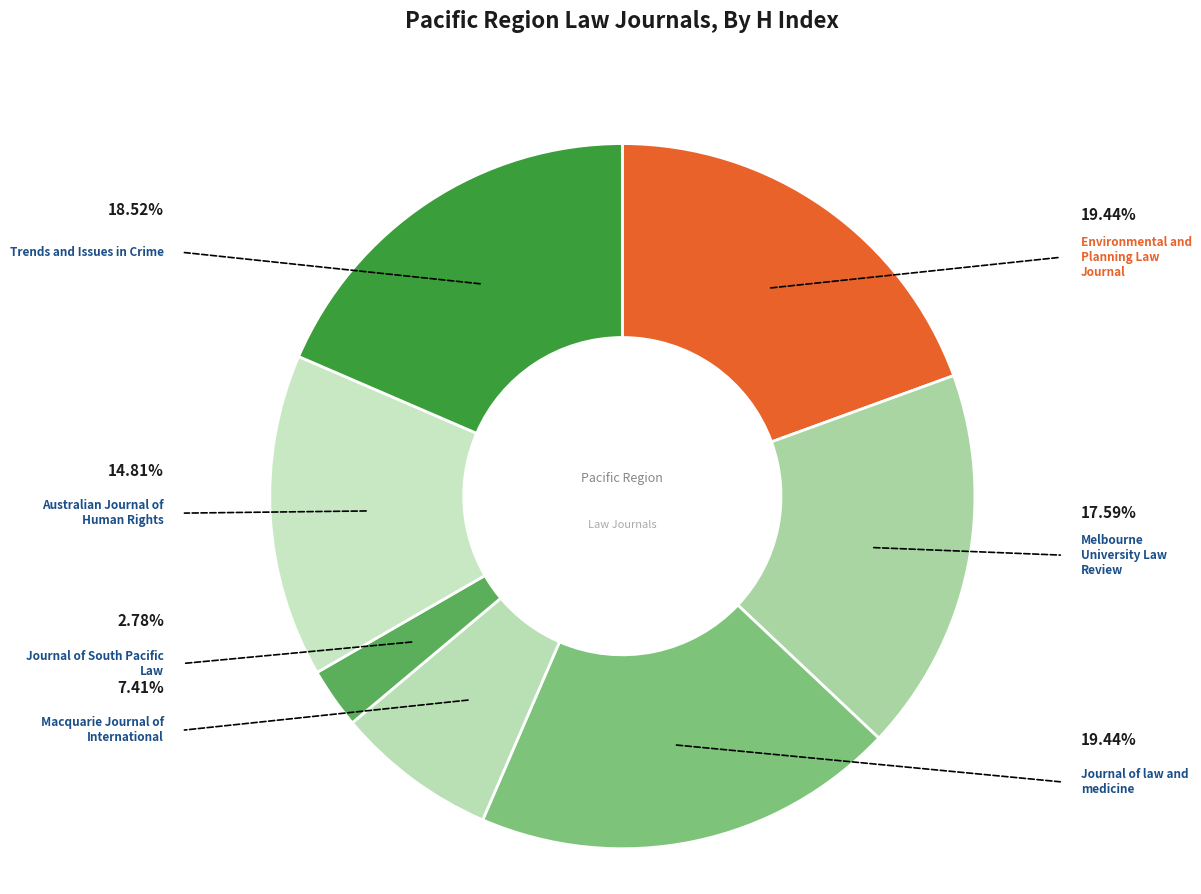

Does Melbourne University Law Review represent more than half of the total?

No